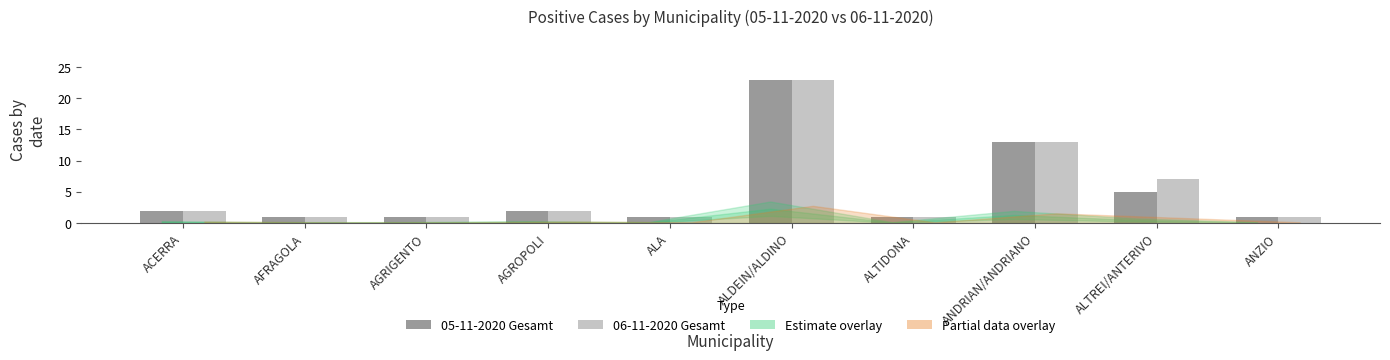

The 05-11-2020 Gesamt series shows 3 at ACERRA. True or false?

False